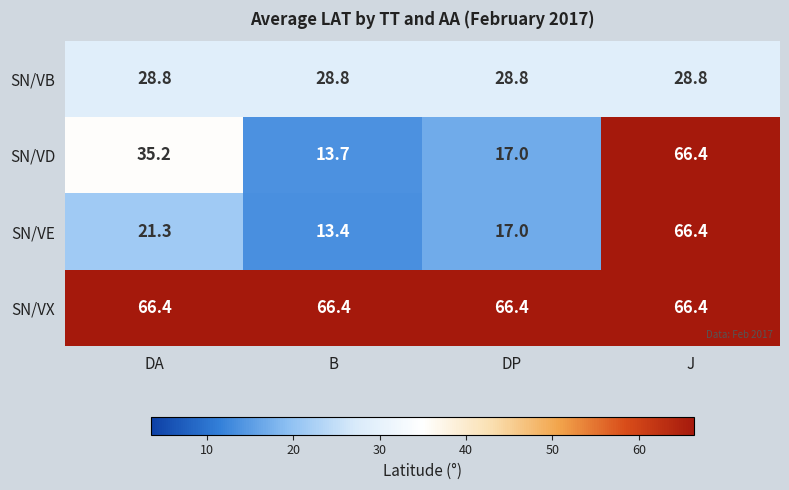

Where does the SN/VD series first go above 35?

DA